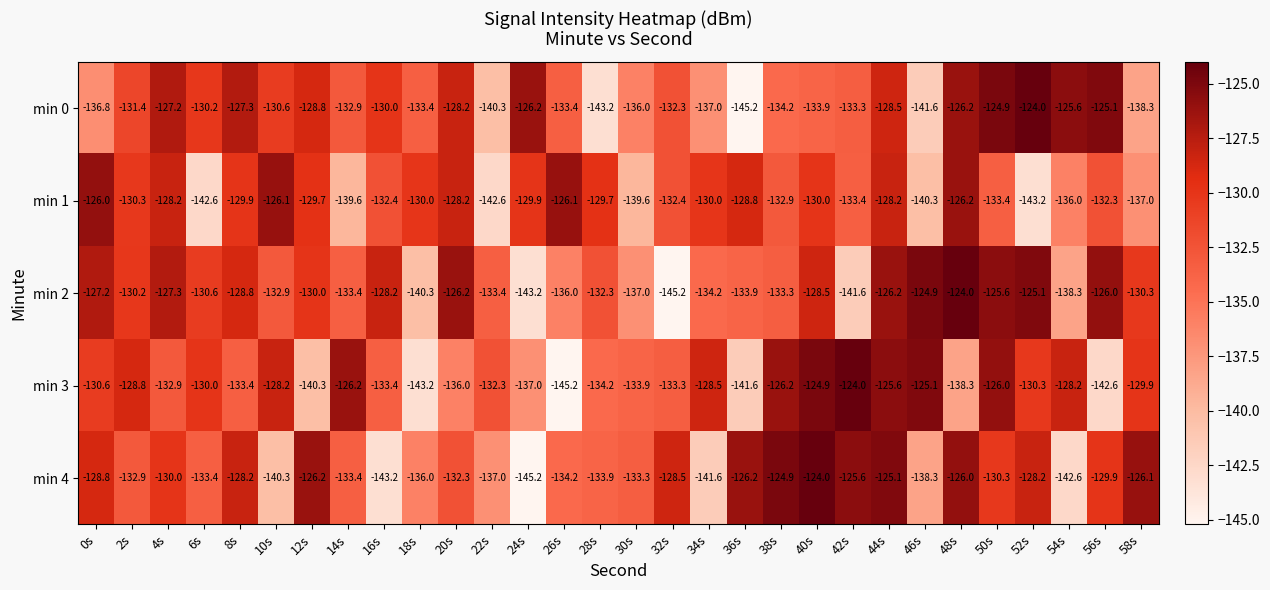

Which category has the lowest value in the min 0 series?

36s